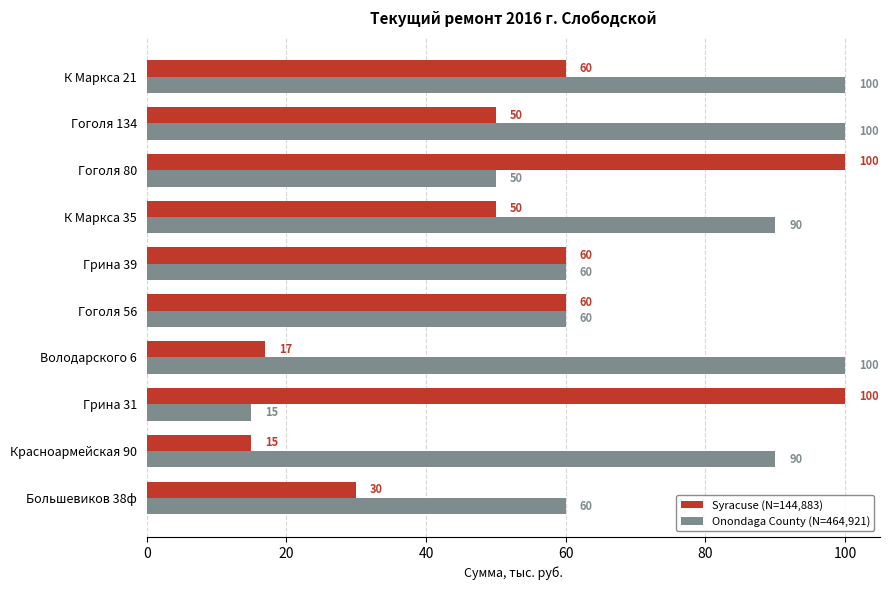

The value of Onondaga County (N=464,921) at Гоголя 80 is 17. True or false?

False